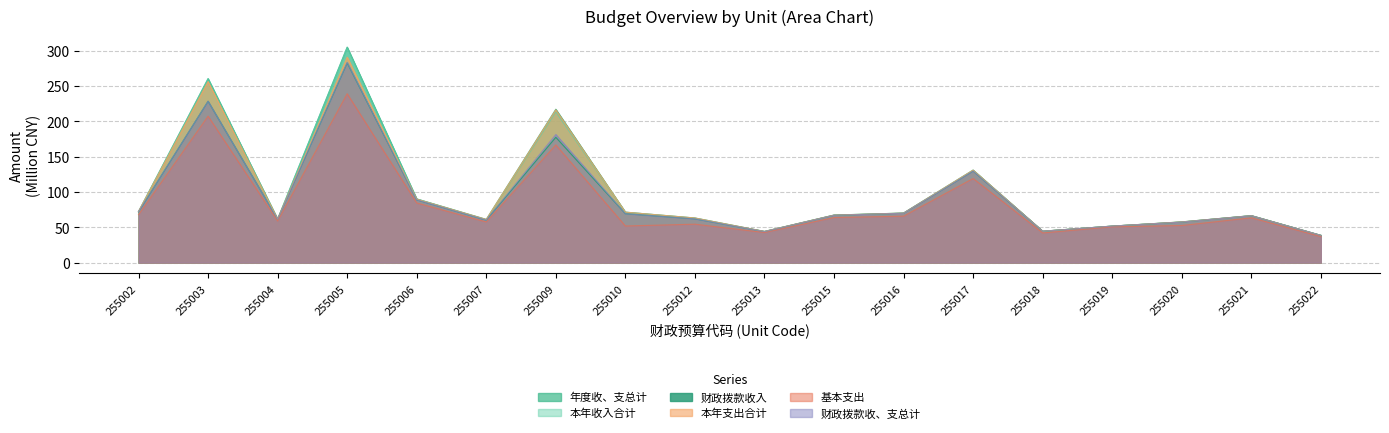

What is the value of the 年度收、支总计 point at the 10th from the left?

44.2